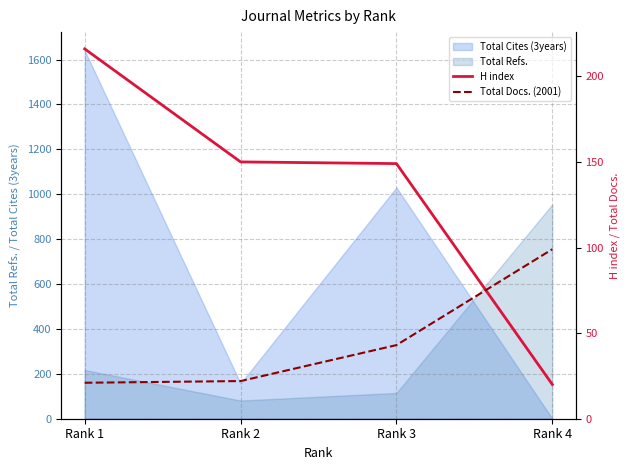

The value of H index at Rank 3 is 84. True or false?

False